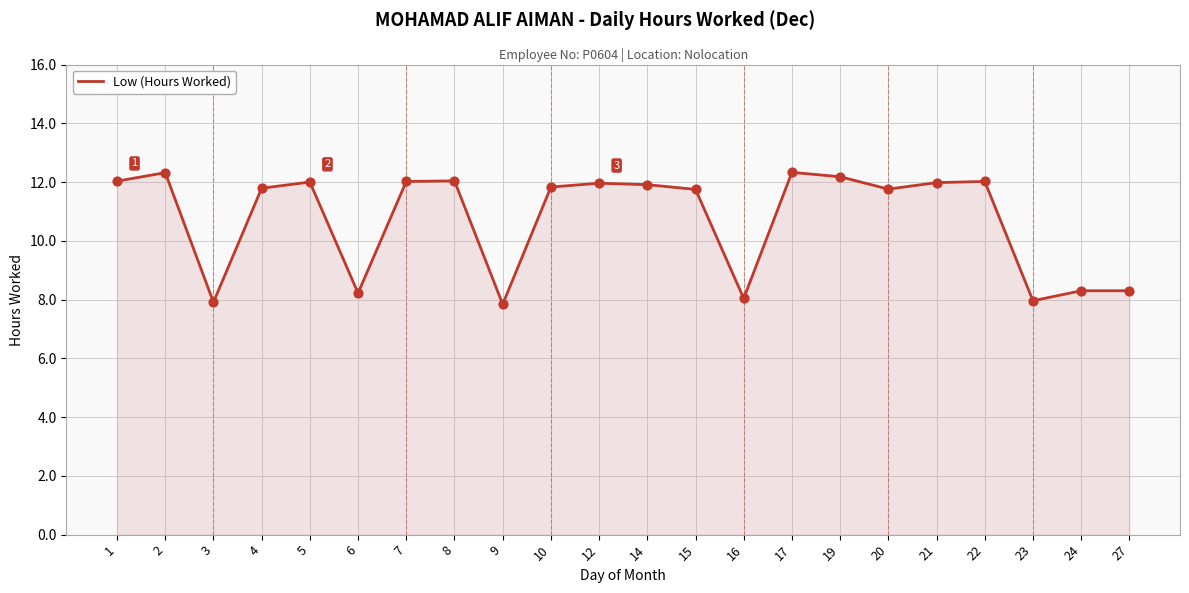

Between 27 and 2, which is larger?

2